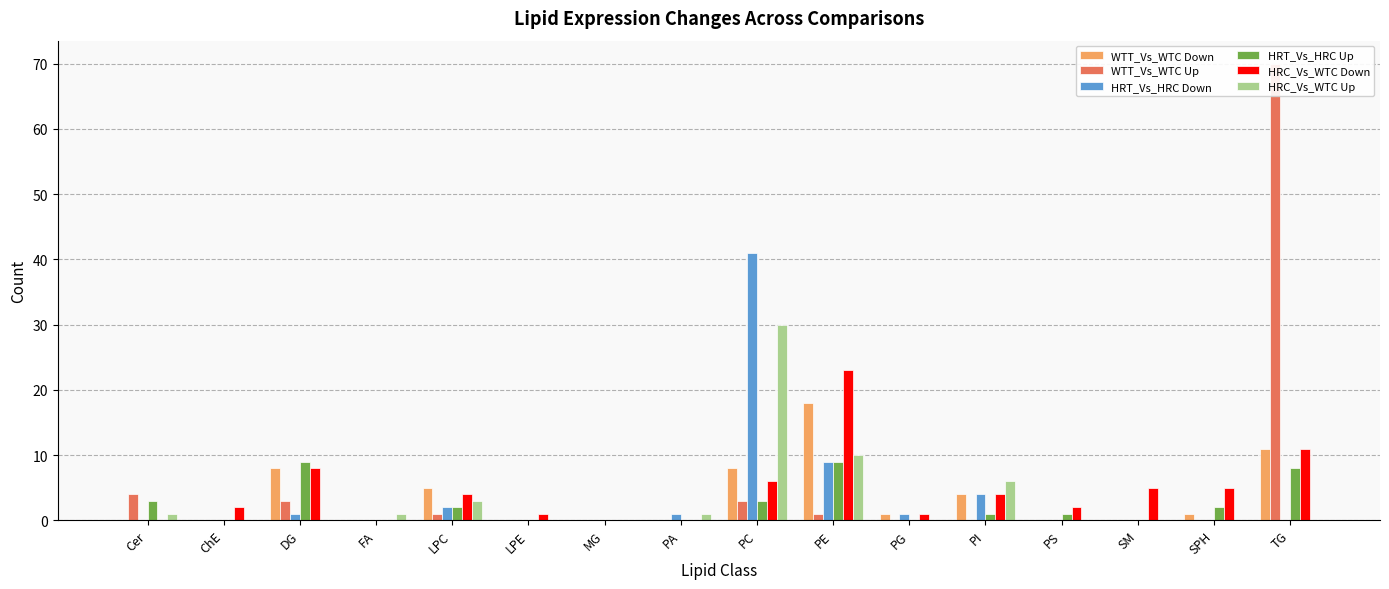

Does the chart contain any negative values?

No